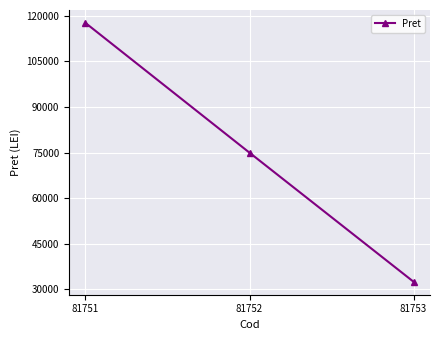

The chart shows a value of 55507 at 81753. True or false?

False